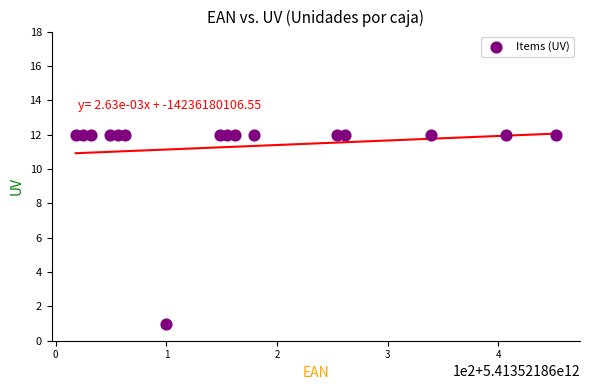

What is the range of Y values (max minus min)?

11